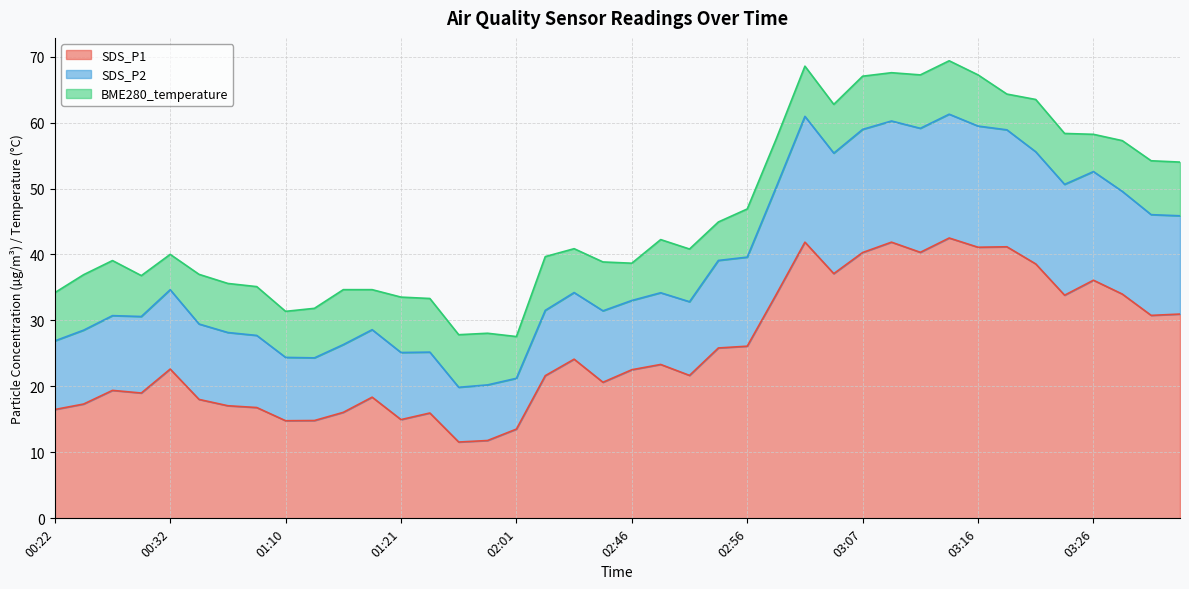

What position from the right is 02:56?

16